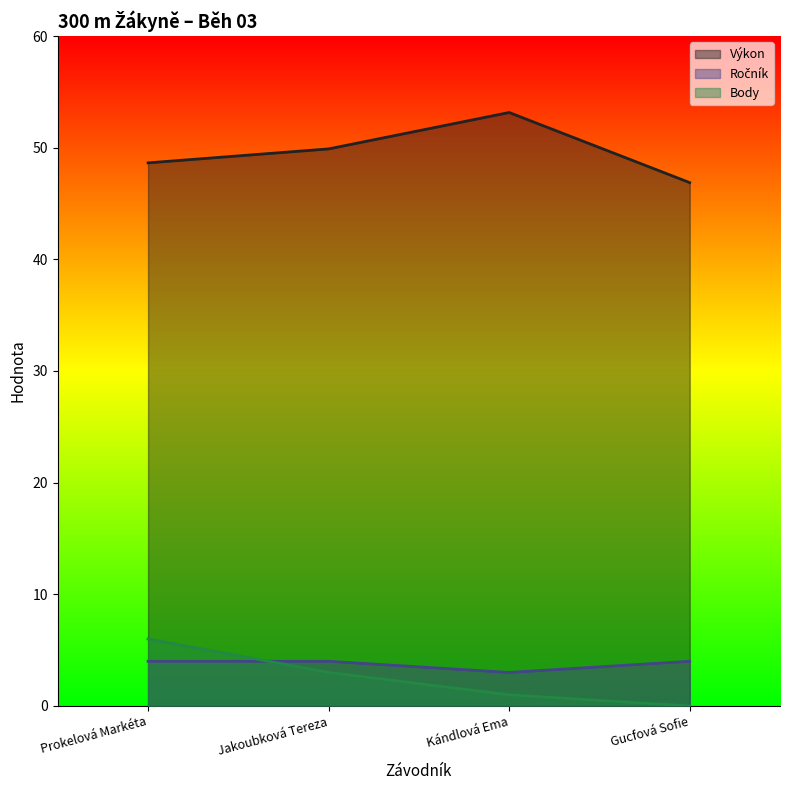

At which category is the sum across all series the highest?

Prokelová Markéta